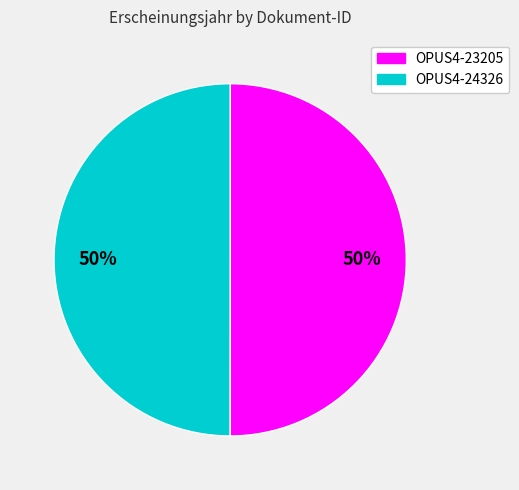

How many segments does this pie chart have?

2